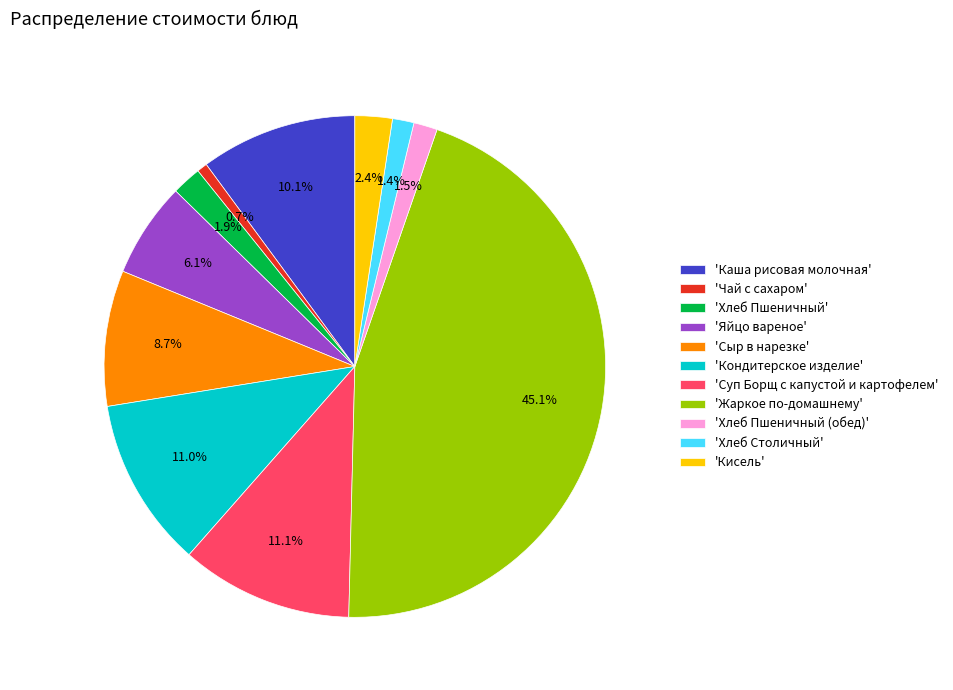

What is the smallest slice in the pie chart?

'Чай с сахаром'